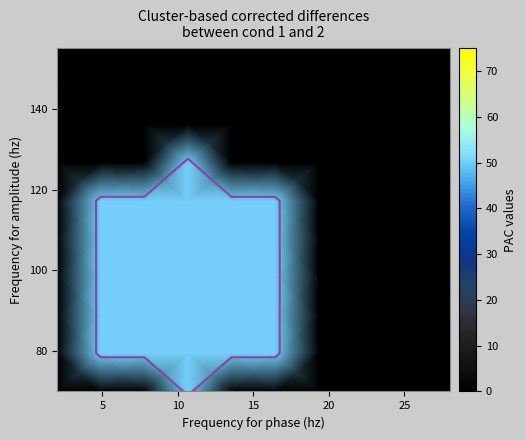

At how many categories does at least one series exceed 23?

5